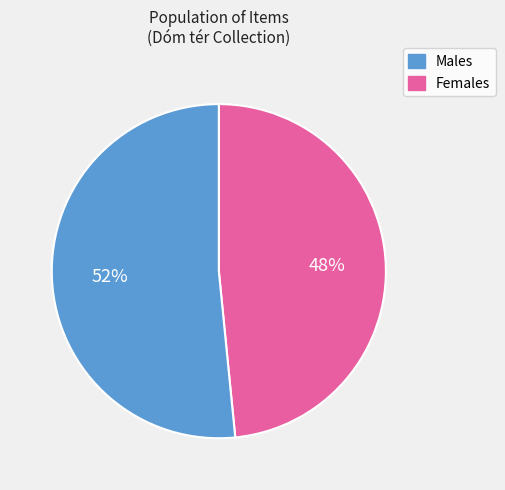

To the nearest percent, what is the average slice percentage?

50%